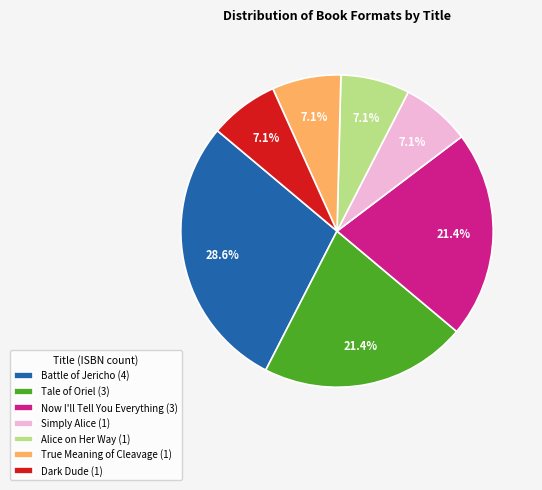

Approximately how many times larger is the value at Tale of Oriel (3) compared to Simply Alice (1)?

3.0